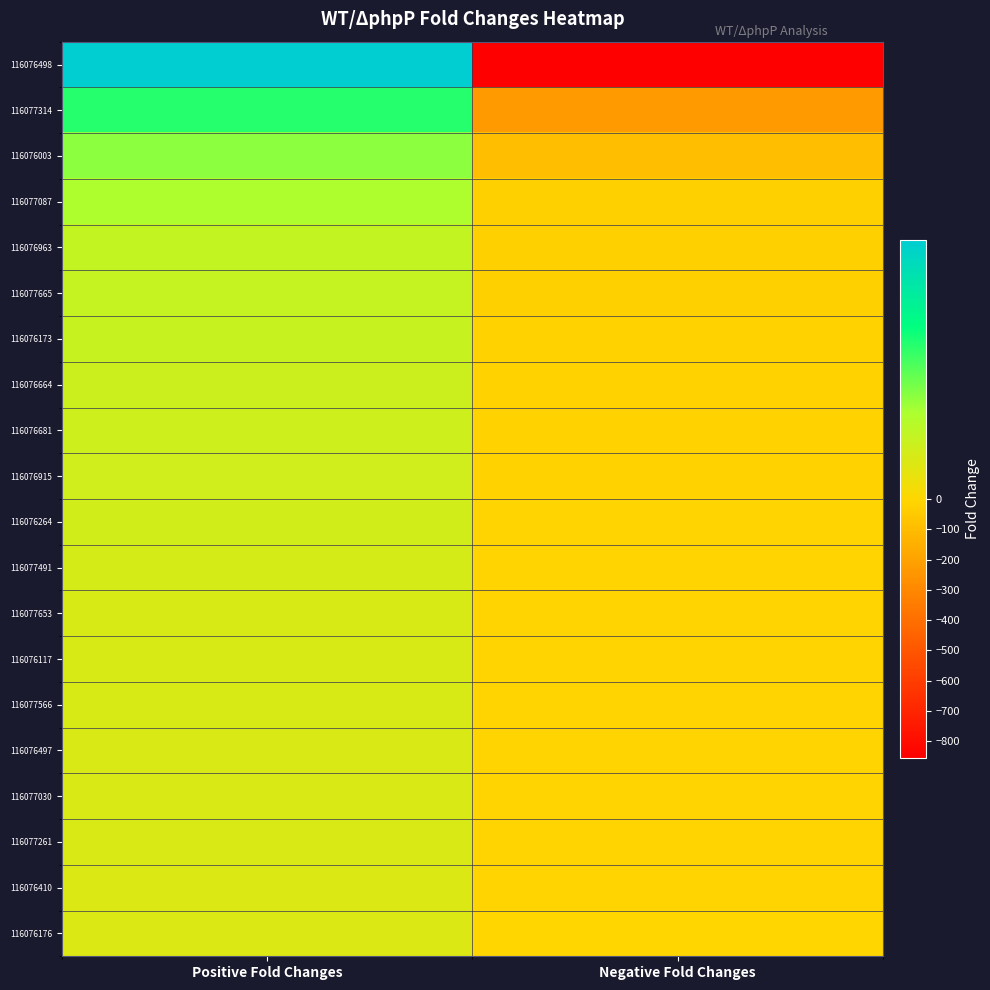

Reading right to left, what are all the values shown in this chart?

116076498: Negative Fold Changes=-855.6	Positive Fold Changes=44.0
116077314: Negative Fold Changes=-231.0	Positive Fold Changes=25.9
116076003: Negative Fold Changes=-91.9	Positive Fold Changes=17.5
116077087: Negative Fold Changes=-22.3	Positive Fold Changes=14.3
116076963: Negative Fold Changes=-21.4	Positive Fold Changes=10.8
116077665: Negative Fold Changes=-20.3	Positive Fold Changes=10.5
116076173: Negative Fold Changes=-20.1	Positive Fold Changes=10.0
116076664: Negative Fold Changes=-16.6	Positive Fold Changes=9.0
116076681: Negative Fold Changes=-16.2	Positive Fold Changes=8.8
116076915: Negative Fold Changes=-13.6	Positive Fold Changes=8.4
116076264: Negative Fold Changes=-12.9	Positive Fold Changes=8.2
116077491: Negative Fold Changes=-10.2	Positive Fold Changes=7.5
116077653: Negative Fold Changes=-8.6	Positive Fold Changes=7.1
116076117: Negative Fold Changes=-8.1	Positive Fold Changes=7.0
116077566: Negative Fold Changes=-8.1	Positive Fold Changes=6.9
116076497: Negative Fold Changes=-8.1	Positive Fold Changes=6.8
116077030: Negative Fold Changes=-7.6	Positive Fold Changes=6.8
116077261: Negative Fold Changes=-7.6	Positive Fold Changes=6.7
116076410: Negative Fold Changes=-7.1	Positive Fold Changes=6.4
116076176: Negative Fold Changes=-6.6	Positive Fold Changes=6.2